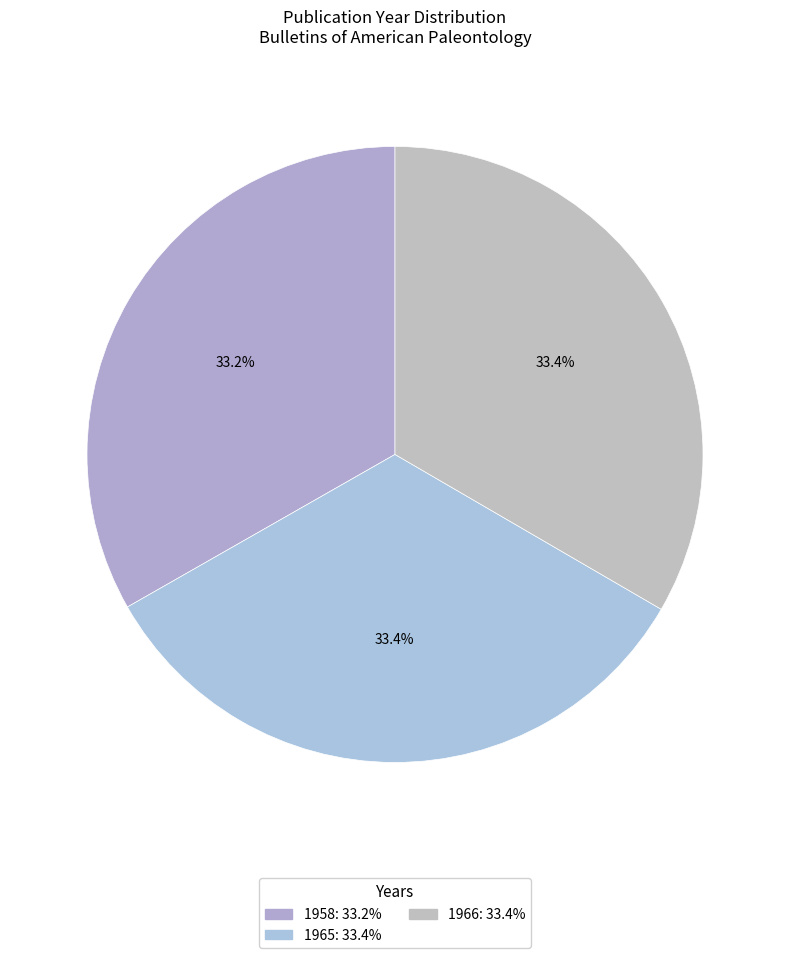

What percentage is the 1966 slice, to the nearest percent?

33%